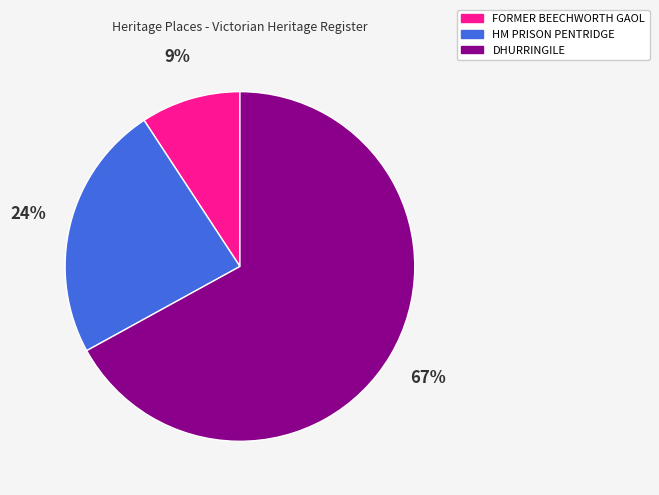

What is the smallest slice in the pie chart?

FORMER BEECHWORTH GAOL